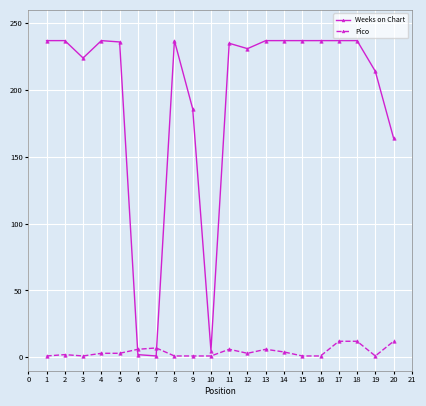

What is the difference between the second highest and second lowest values in the Weeks on Chart series?

235